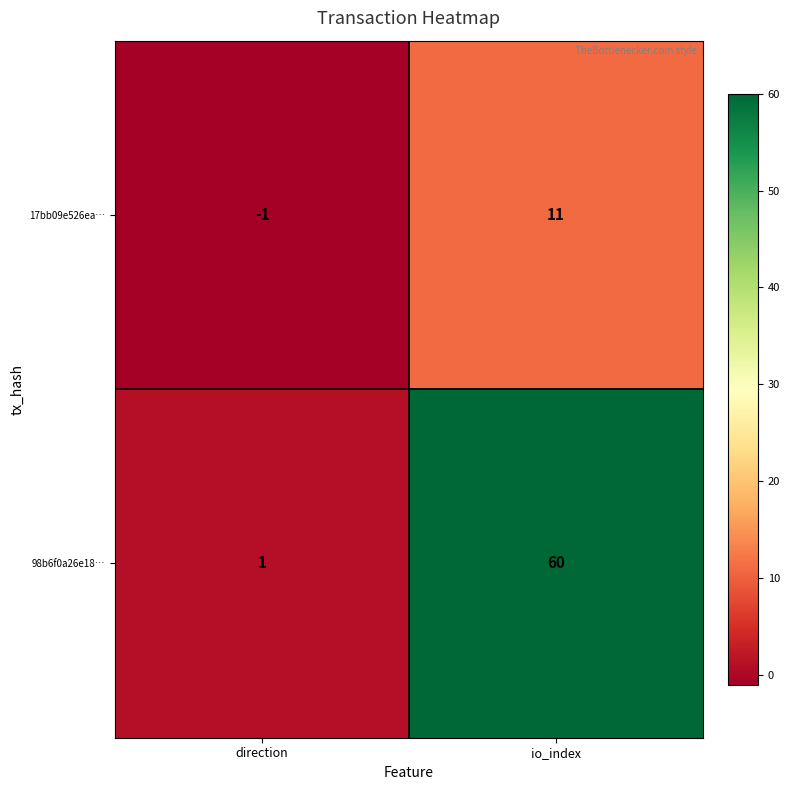

What is the spread (max minus min) of values at direction?

2